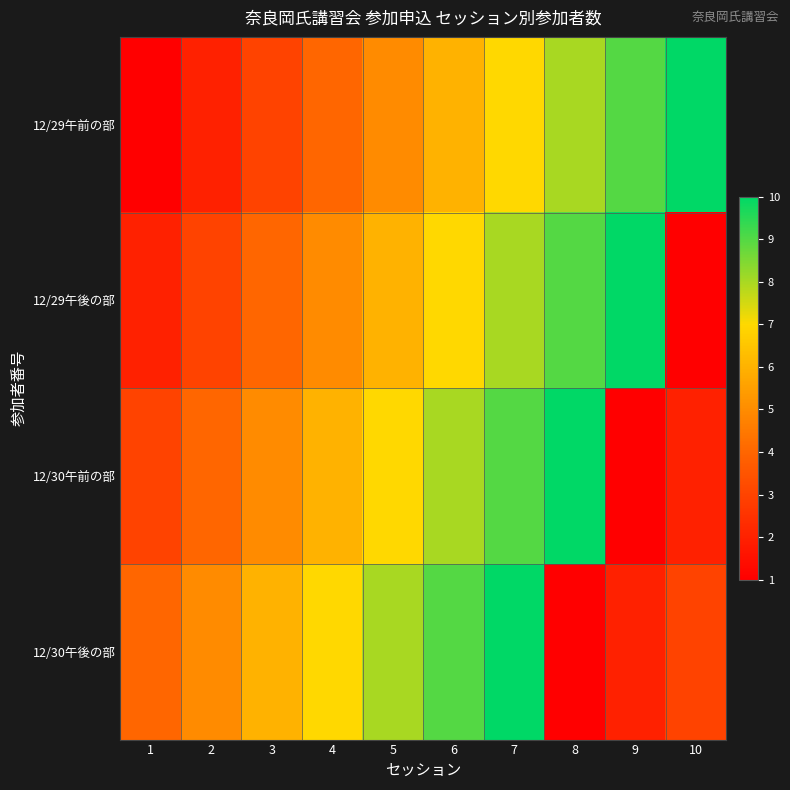

Rank the series at 4 from lowest to highest value.

12/29午前の部, 12/29午後の部, 12/30午前の部, 12/30午後の部